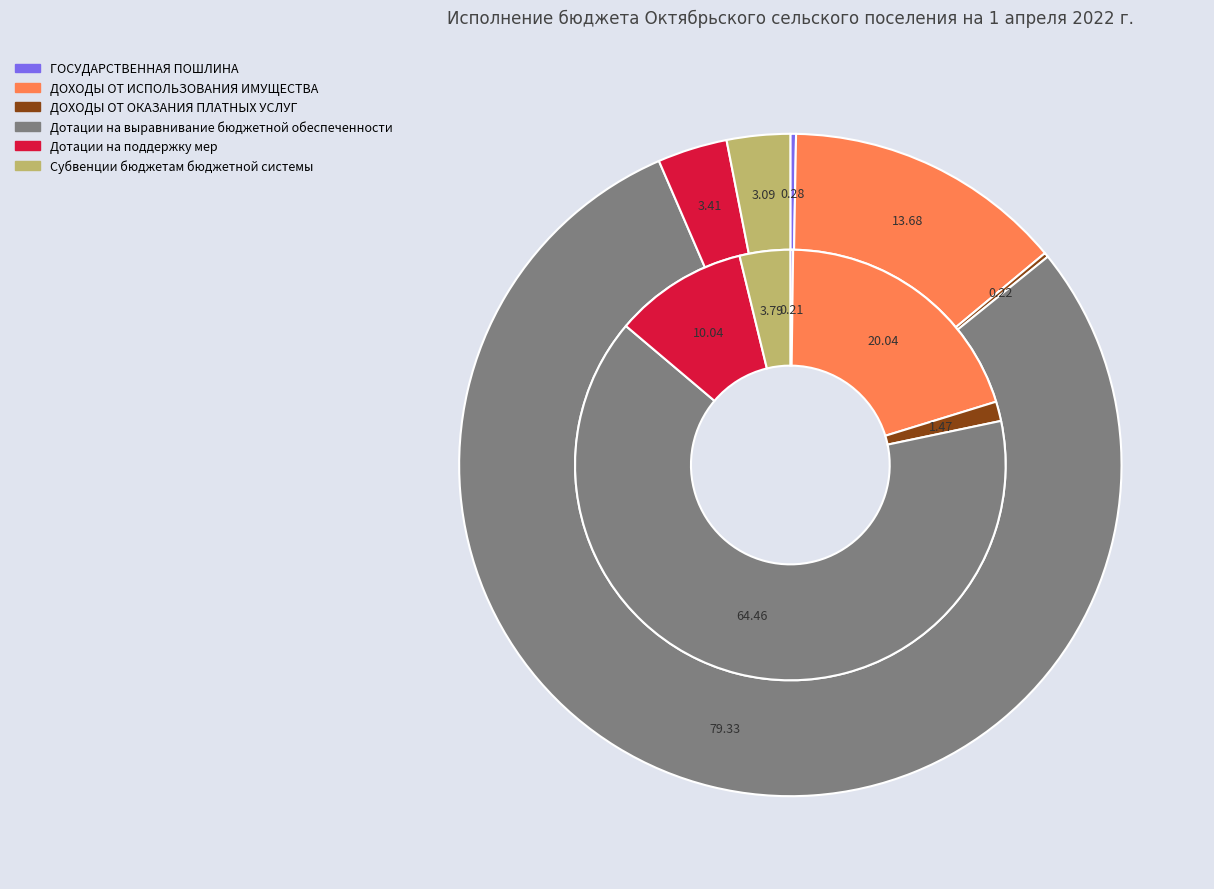

Approximately how many times larger is the value at Дотации на выравнивание бюджетной обеспеченности compared to ДОХОДЫ ОТ ИСПОЛЬЗОВАНИЯ ИМУЩЕСТВА?

5.8